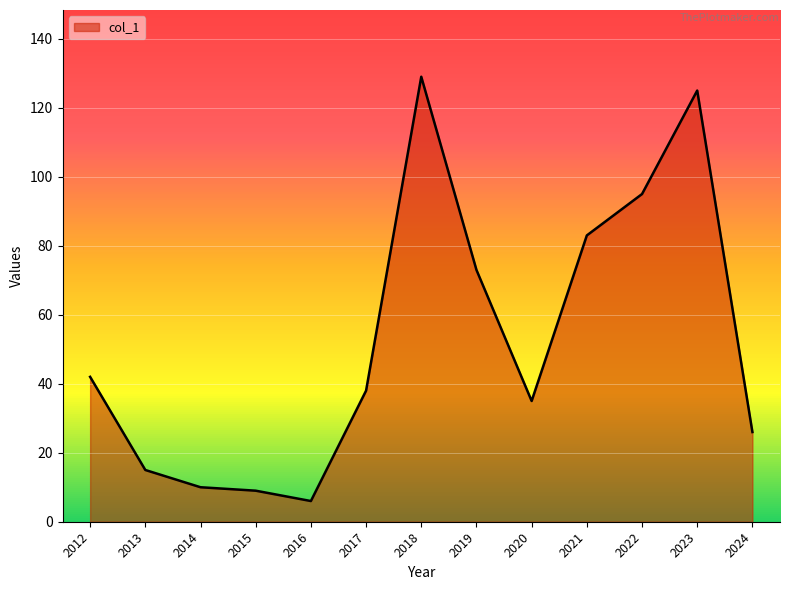

Approximately how many times larger is the value at 2012 compared to 2014?

4.2